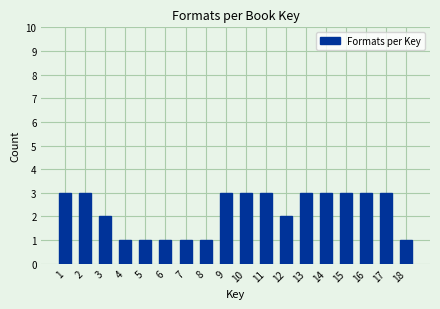

Reading left to right, extract all data points from this chart.

1=3	2=3	3=2	4=1	5=1	6=1	7=1	8=1	9=3	10=3	11=3	12=2	13=3	14=3	15=3	16=3	17=3	18=1